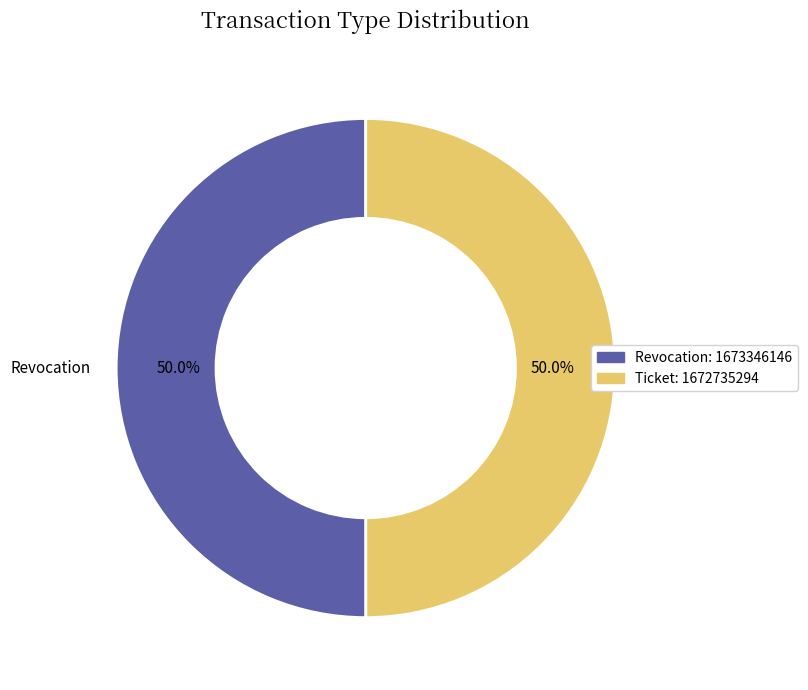

To the nearest percent, what portion does Revocation represent?

50%